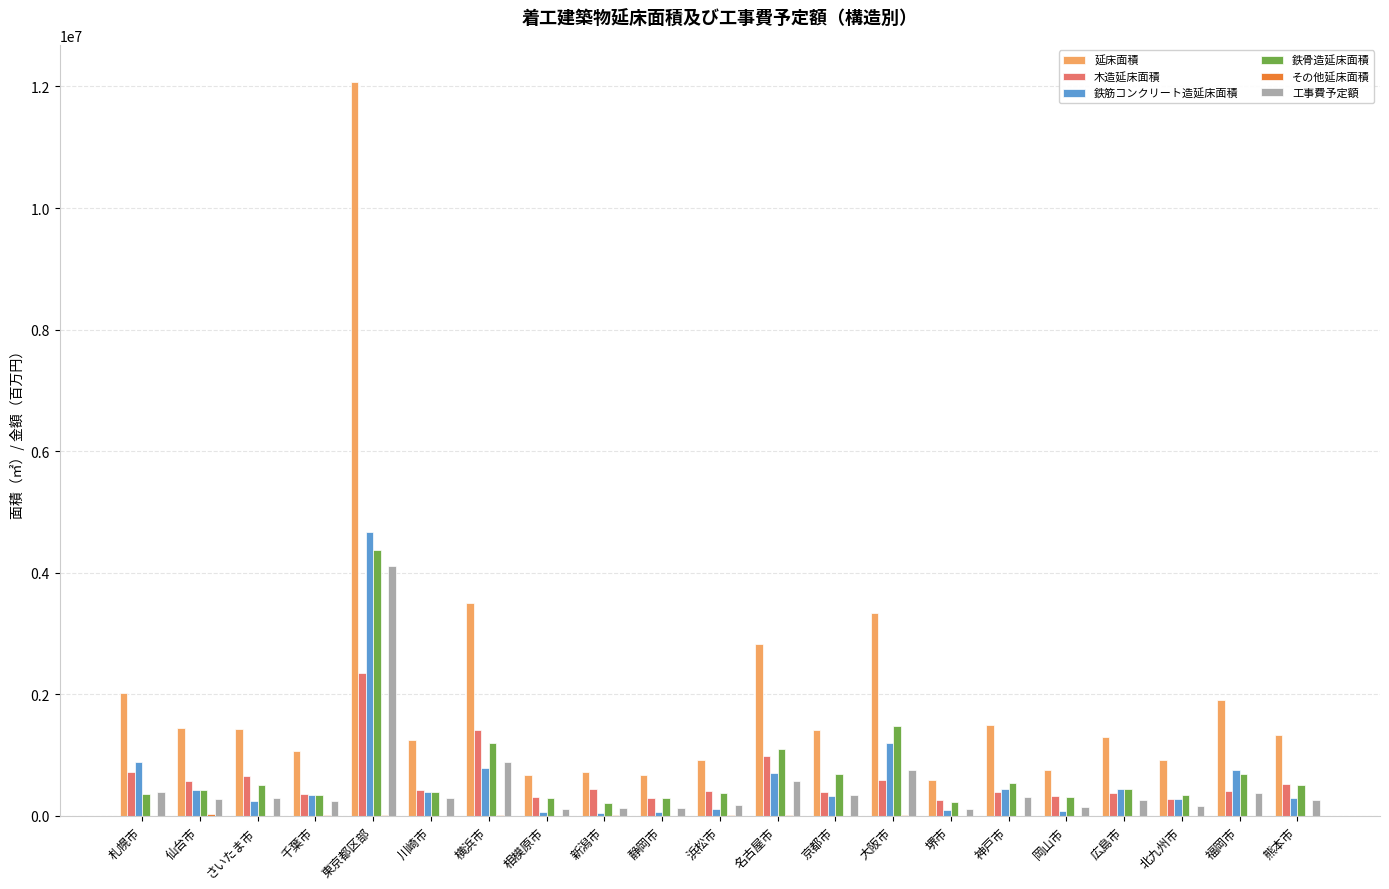

Is it true that 延床面積 equals 1139692 at 新潟市?

False